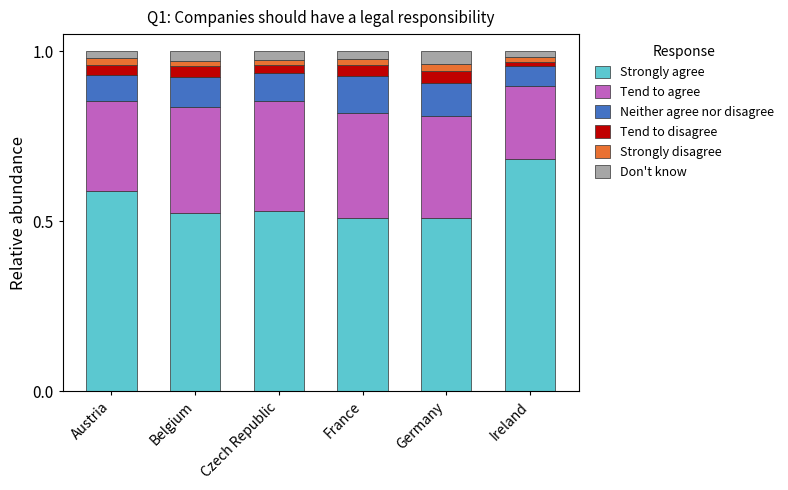

Is it true that Strongly agree equals 0.4 at Ireland?

False